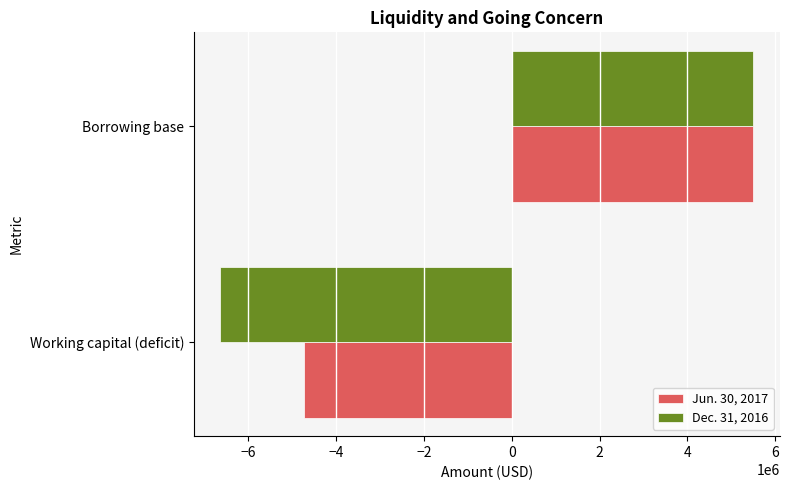

What is the difference between the Jun. 30, 2017 values at Borrowing base and Working capital (deficit)?

10232000